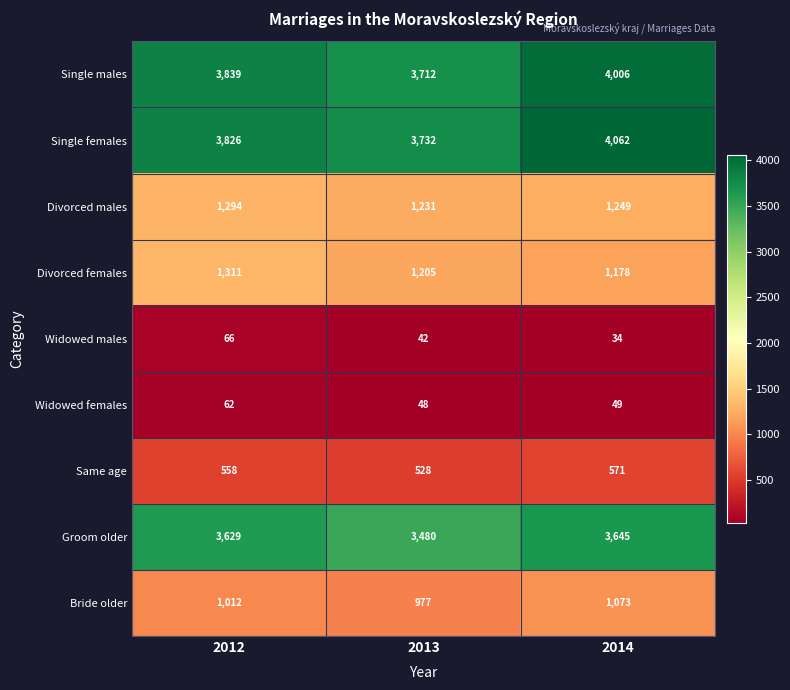

Reading right to left, what are all the values shown in this chart?

Single males: 2014=4006	2013=3712	2012=3839
Single females: 2014=4062	2013=3732	2012=3826
Divorced males: 2014=1249	2013=1231	2012=1294
Divorced females: 2014=1178	2013=1205	2012=1311
Widowed males: 2014=34	2013=42	2012=66
Widowed females: 2014=49	2013=48	2012=62
Same age: 2014=571	2013=528	2012=558
Groom older: 2014=3645	2013=3480	2012=3629
Bride older: 2014=1073	2013=977	2012=1012